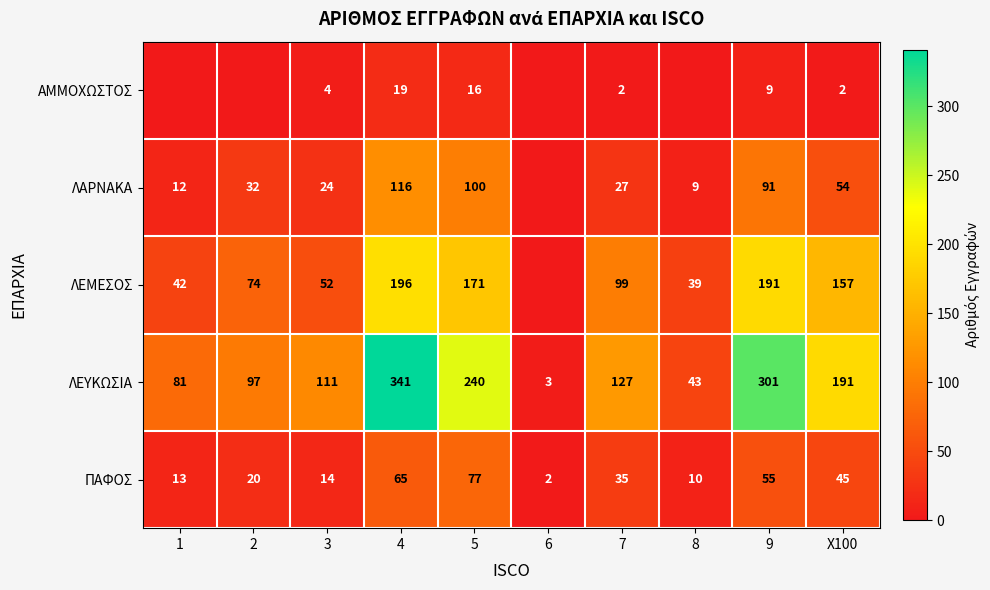

True or false: ΛΕΜΕΣΟΣ has a value of 157 at X100.

True